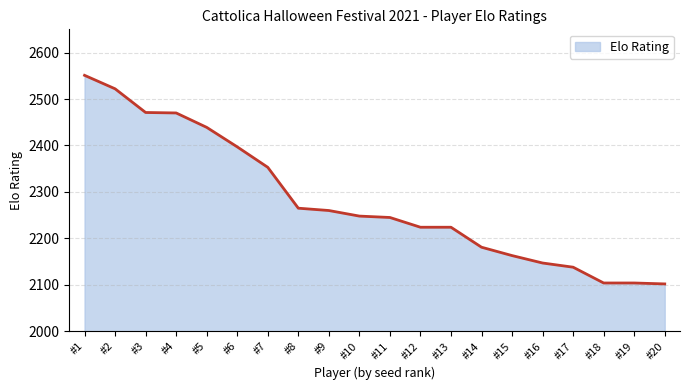

True or false: the data shows 2181 at #14.

True